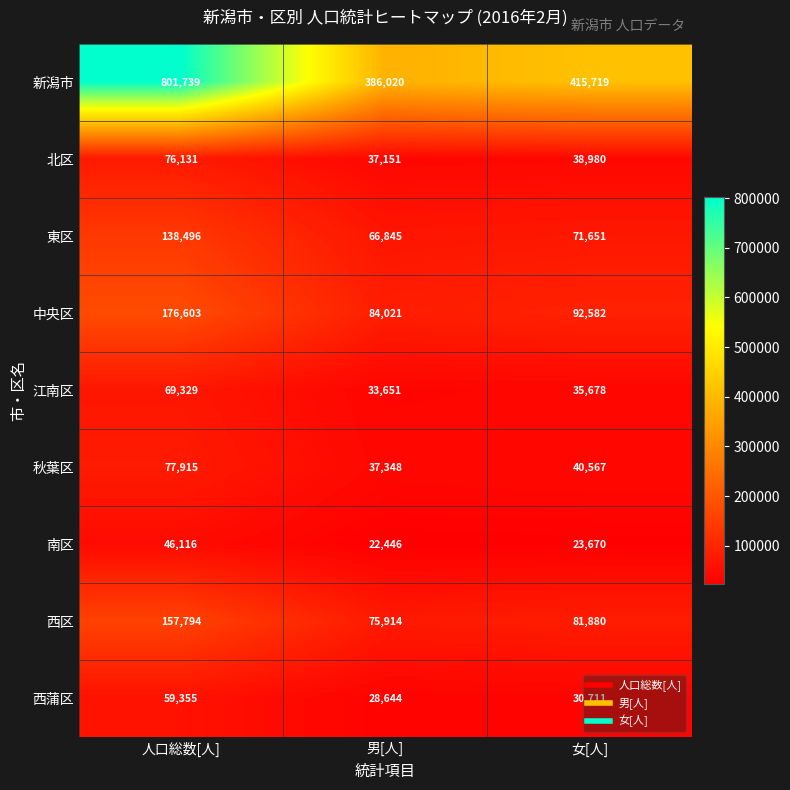

What is the average value of the 中央区 series?

117735